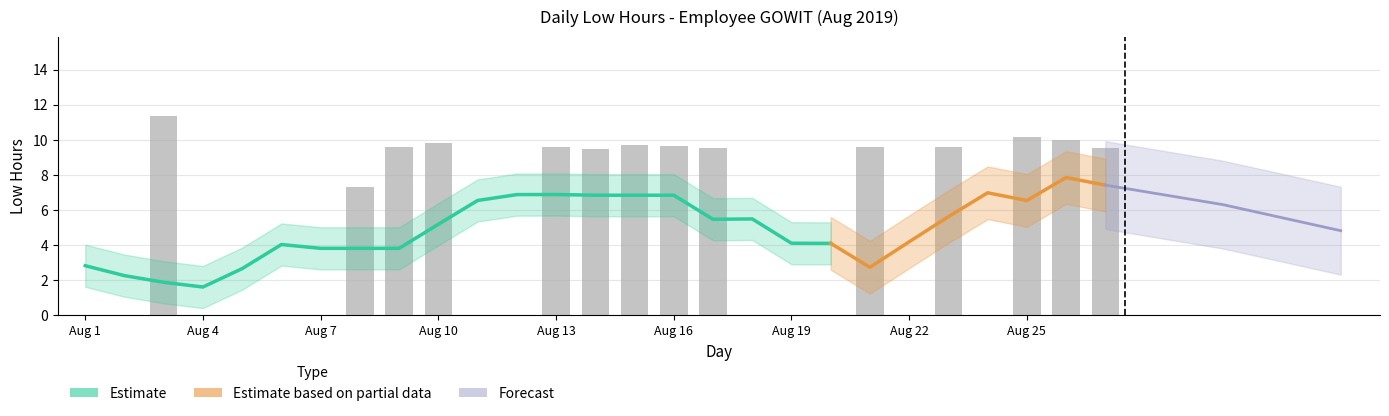

Is it true that the value at Aug 22 is -6.4?

False